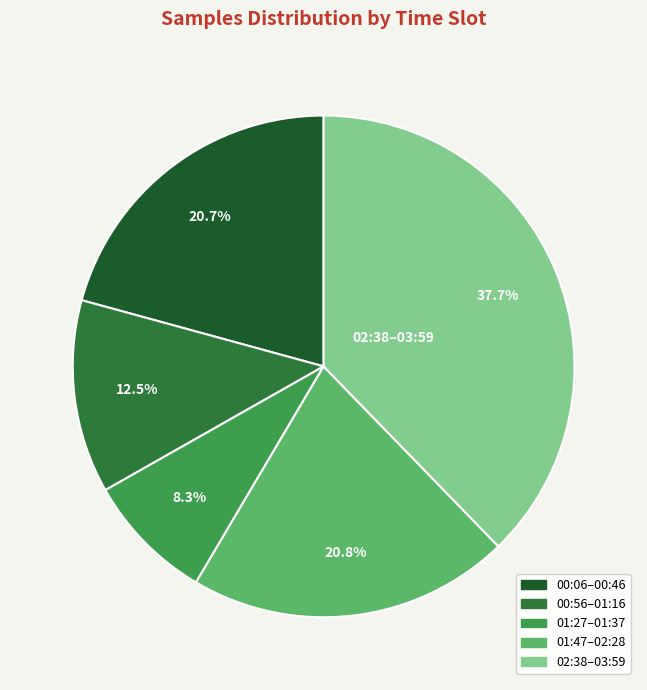

To the nearest percent, what is the average slice percentage?

20%